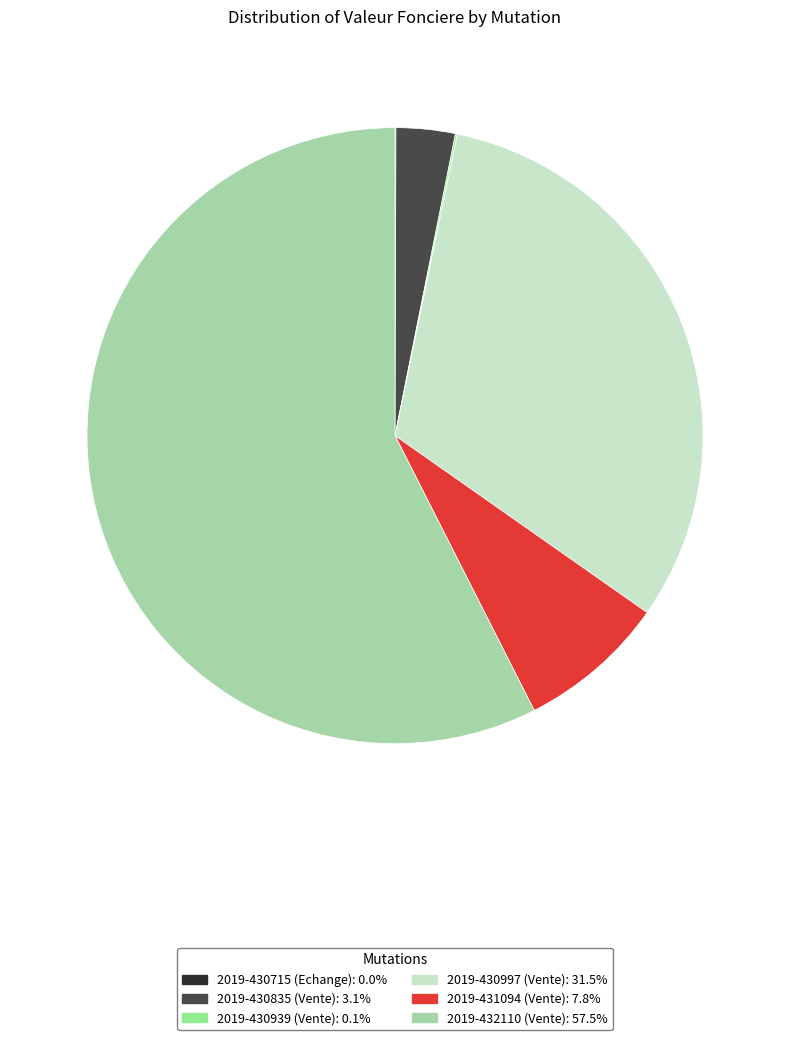

Does 2019-430835 (Vente) account for over 50% of the chart?

No